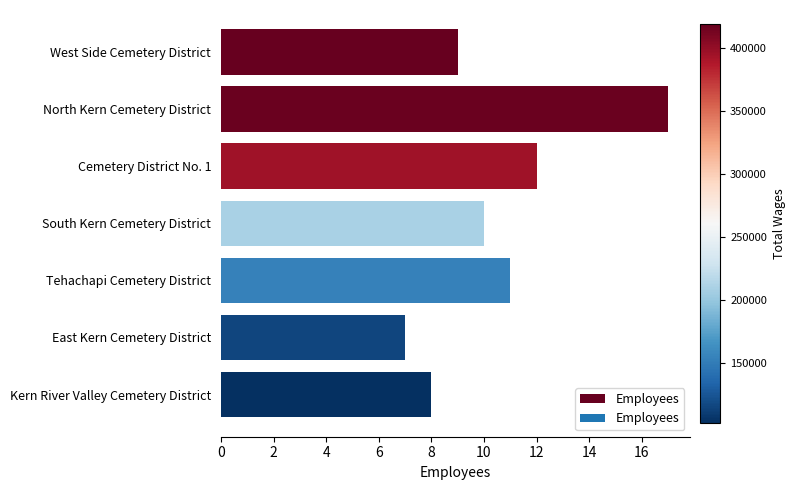

Reading bottom to top, extract all data points from this chart.

Kern River Valley Cemetery District=8	East Kern Cemetery District=7	Tehachapi Cemetery District=11	South Kern Cemetery District=10	Cemetery District No. 1=12	North Kern Cemetery District=17	West Side Cemetery District=9